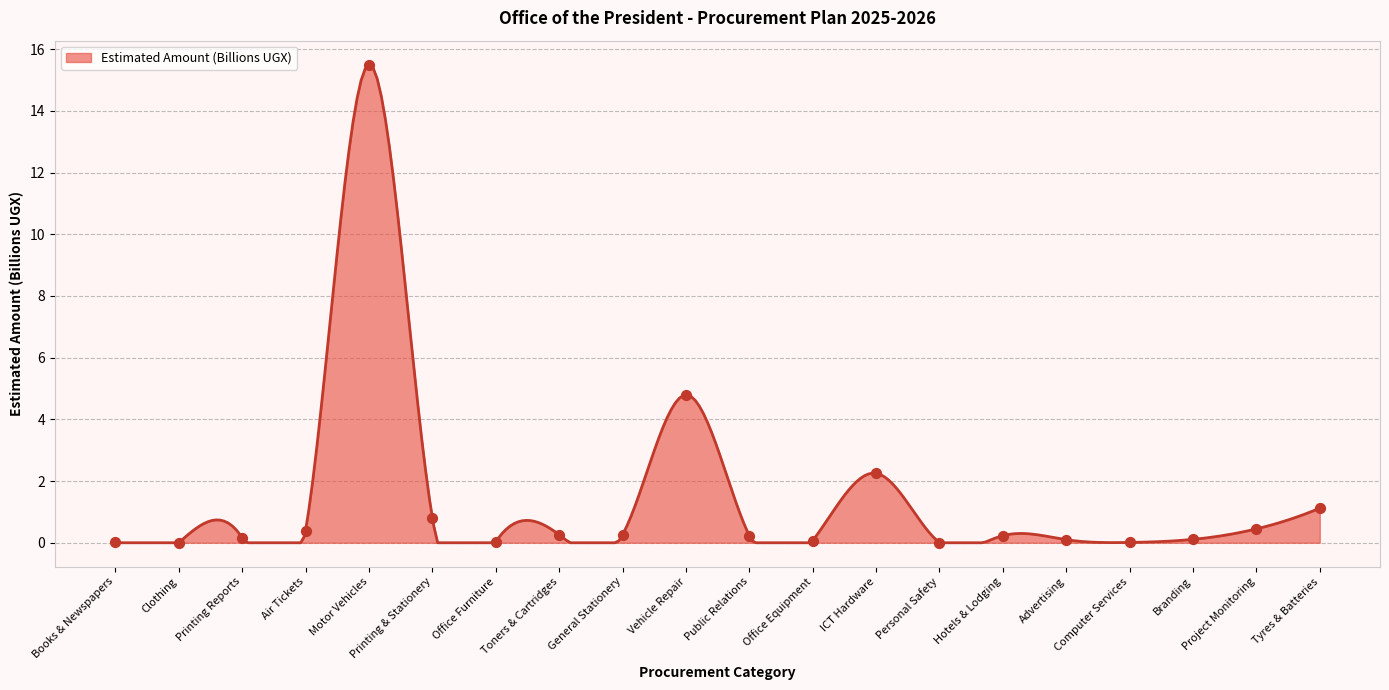

What is the change in value from Books & Newspapers to Hotels & Lodging?

+0.2